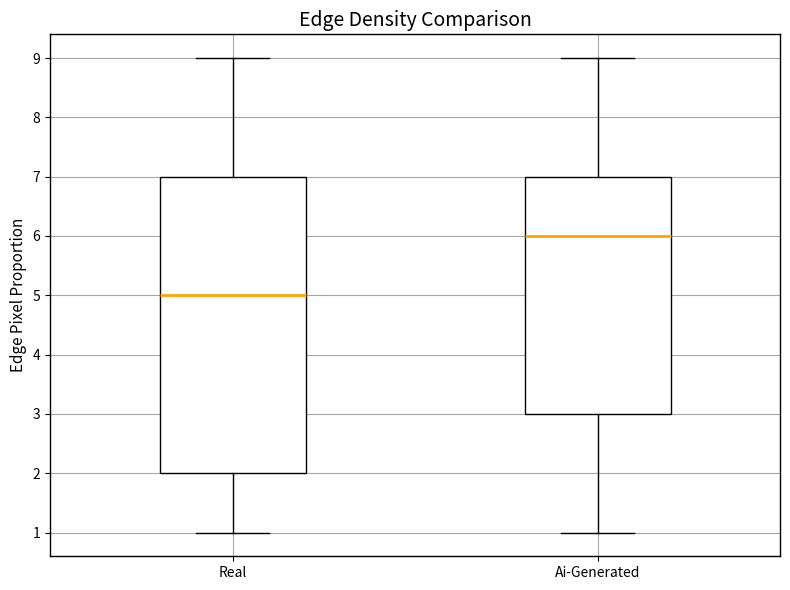

Which box has the lowest median line?

Real